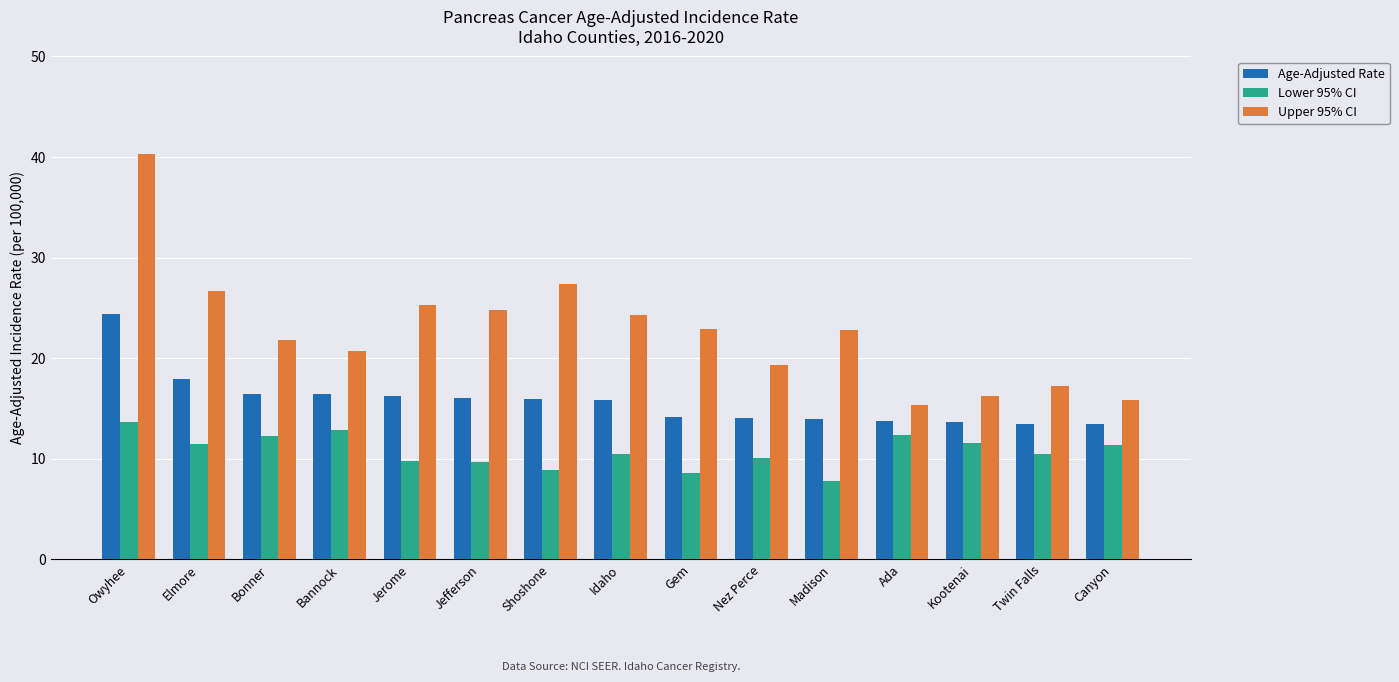

What is the minimum value shown in the chart?

7.8